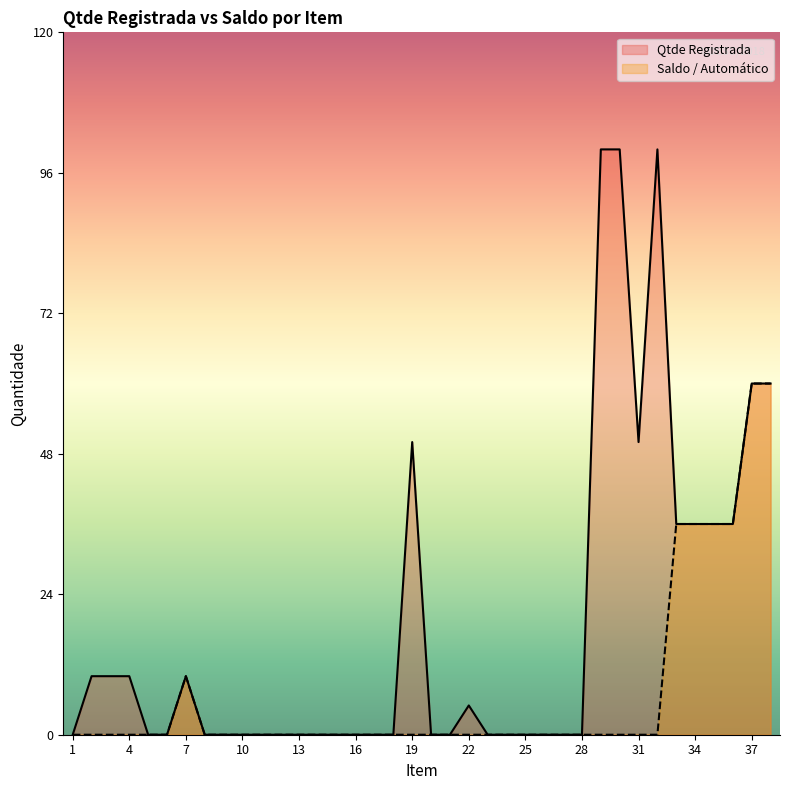

True or false: Qtde Registrada has a value of 36 at 35.

True